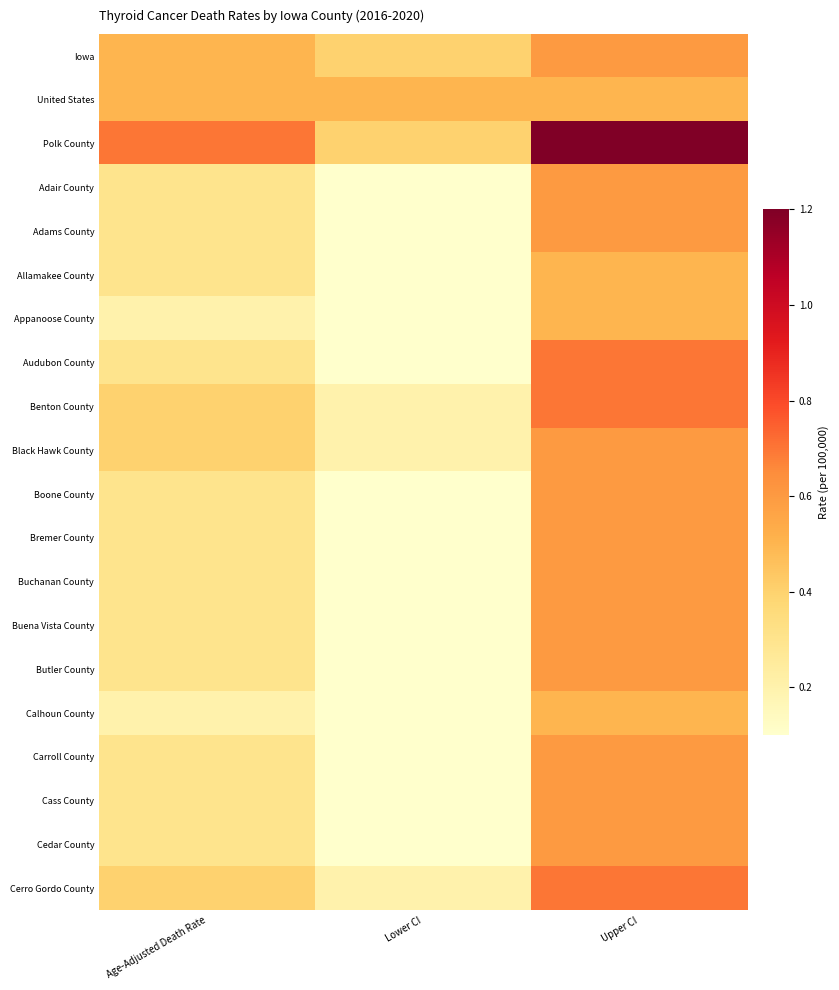

Which series has the largest total across all categories?

Polk County